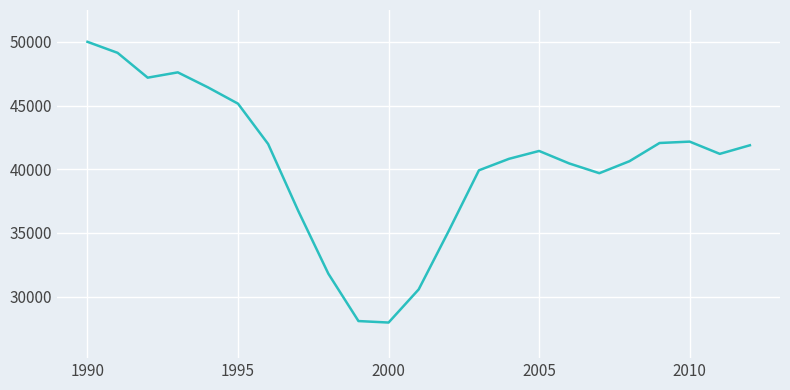

What is the difference between the maximum and minimum values?

22052